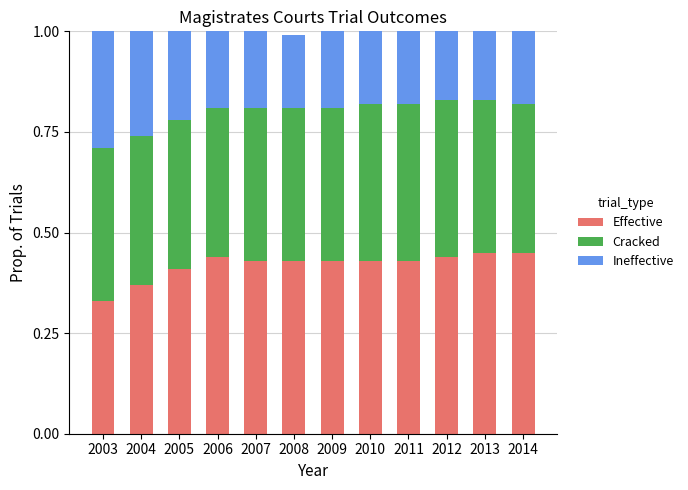

How many bars are there in total?

12